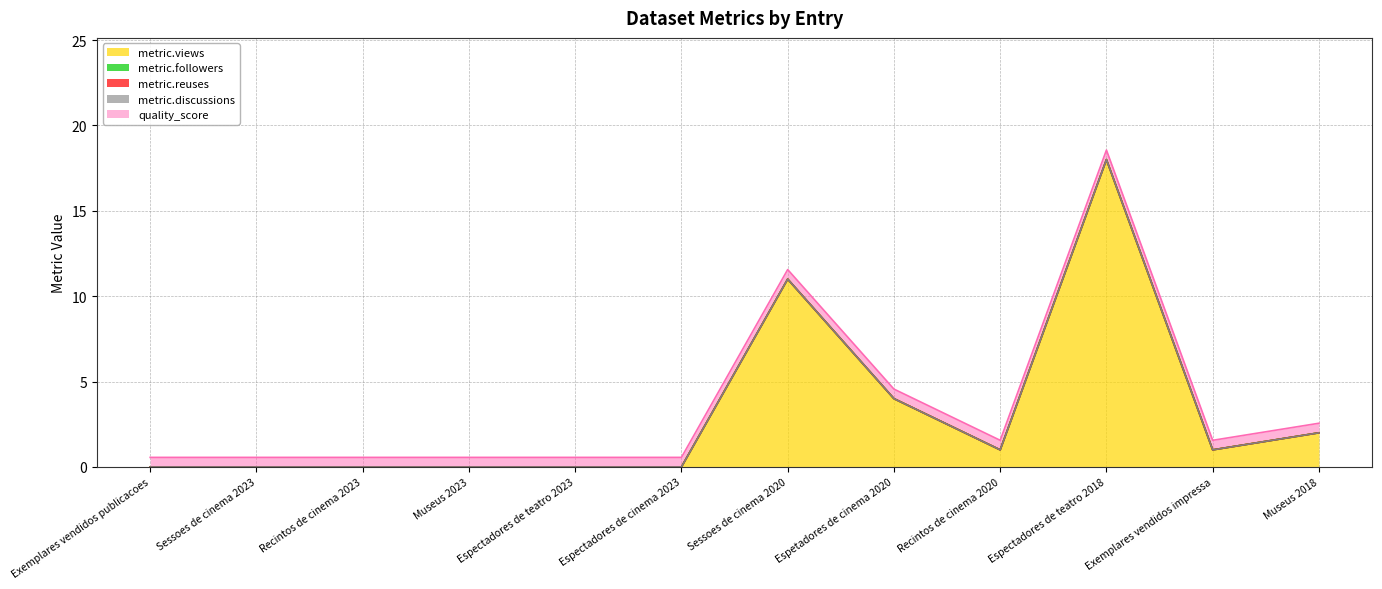

Between Recintos de cinema 2023 and Espetadores de cinema 2020, which series saw the biggest shift?

metric.views